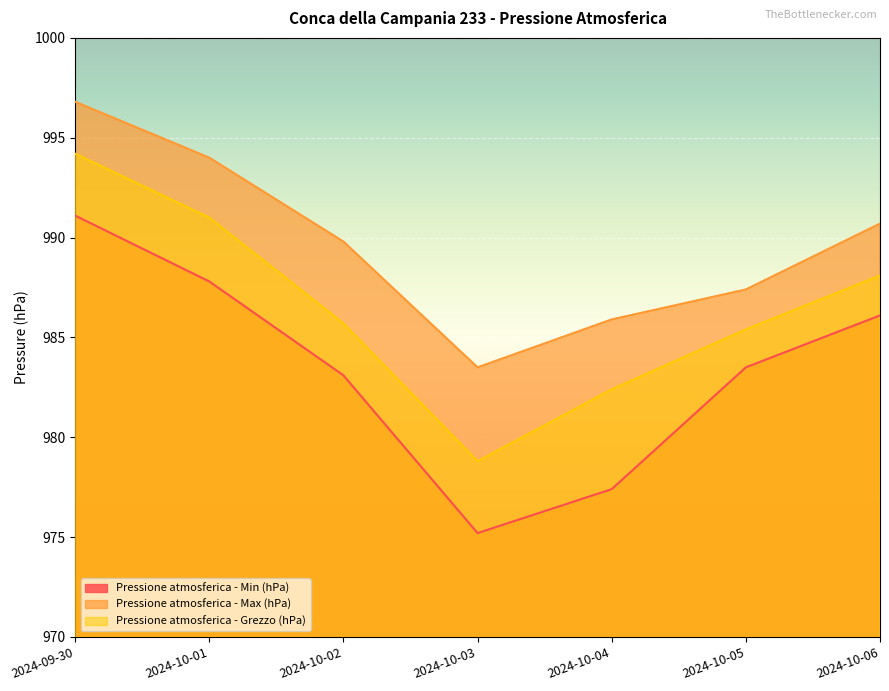

Which series has the widest spread of values?

Pressione atmosferica - Min (hPa)